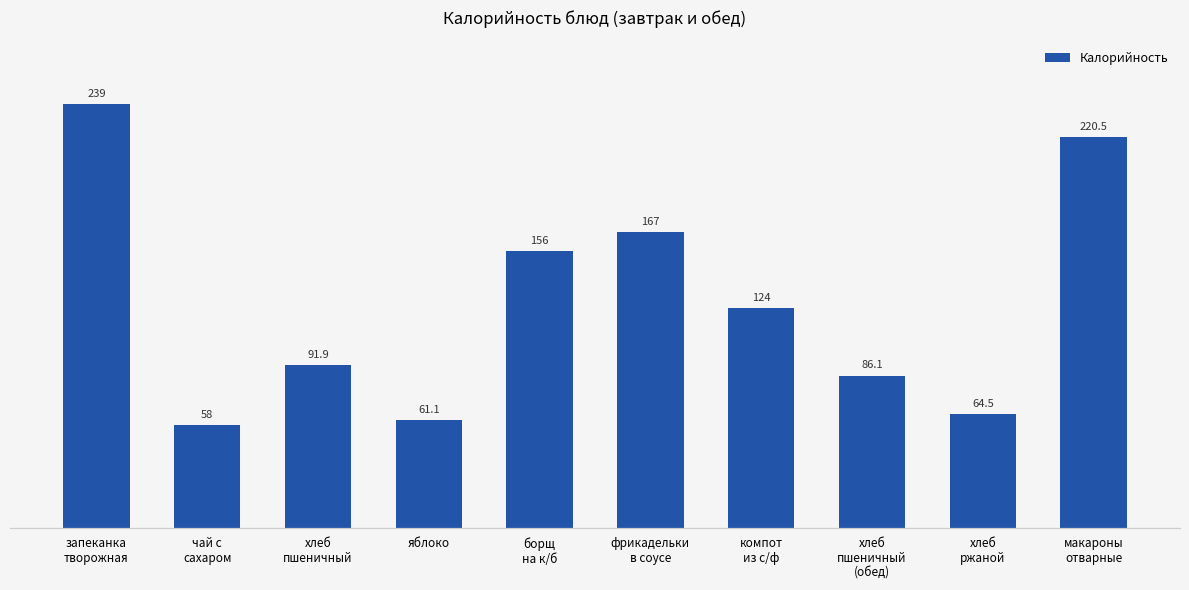

What is the sum of all values?

1268.1